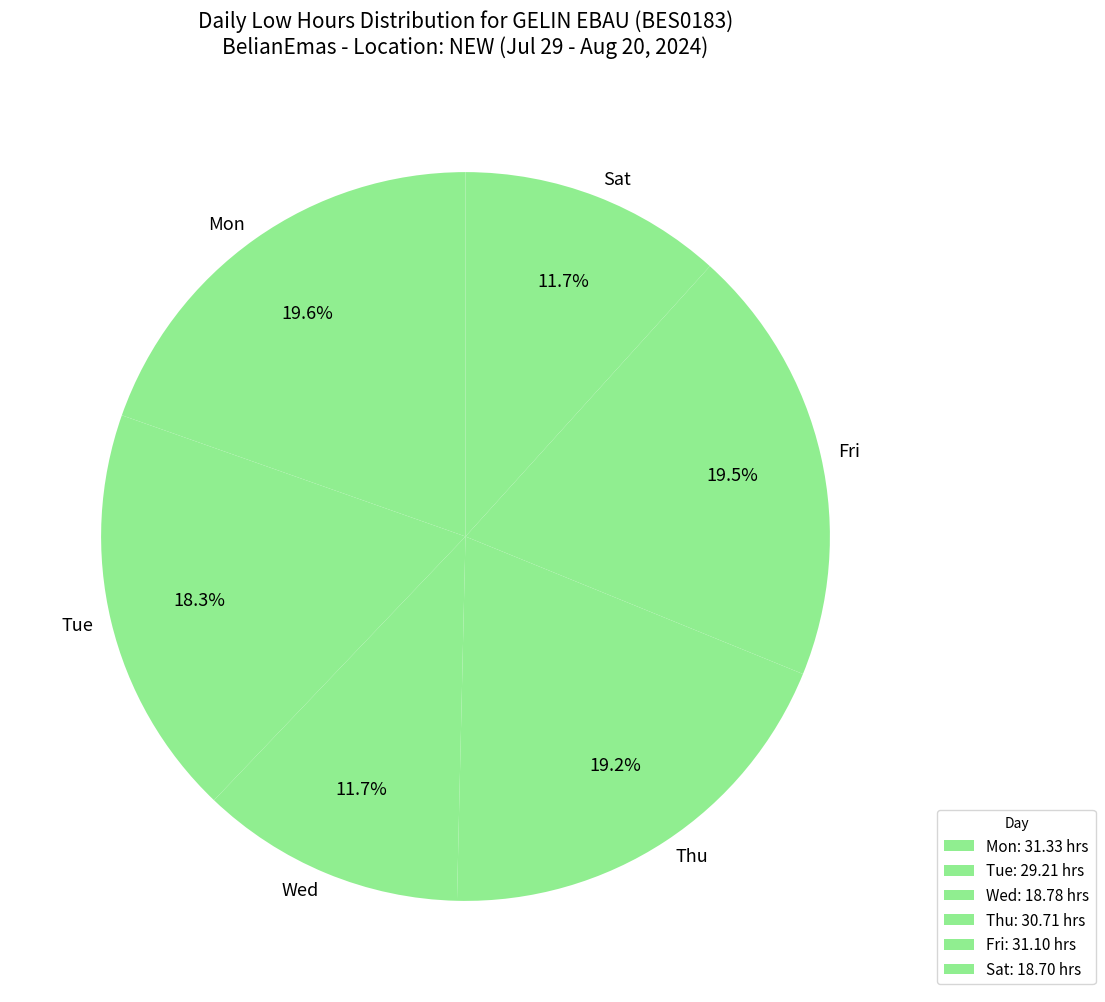

Which has a higher value, Wed or Thu?

Thu